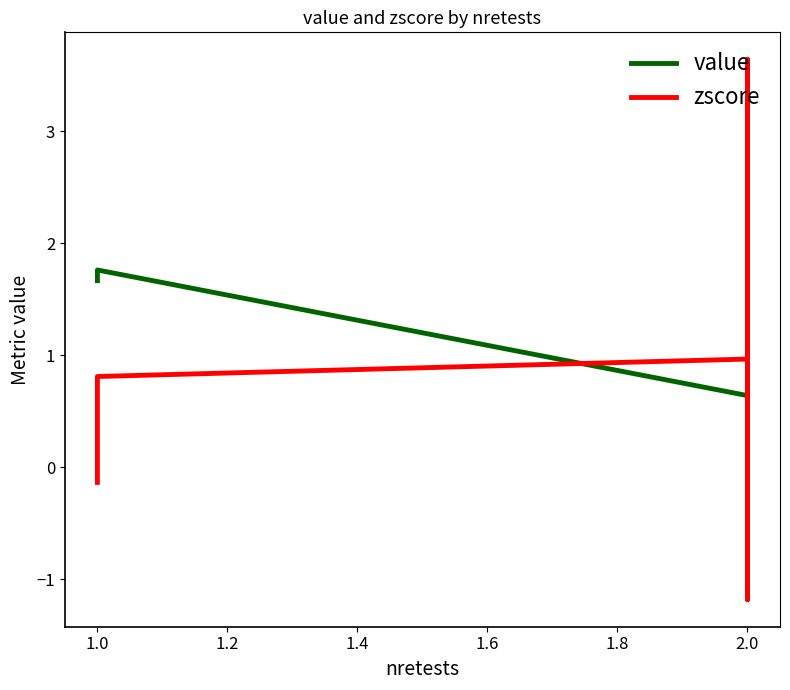

What is the lowest value of the value series?

0.6